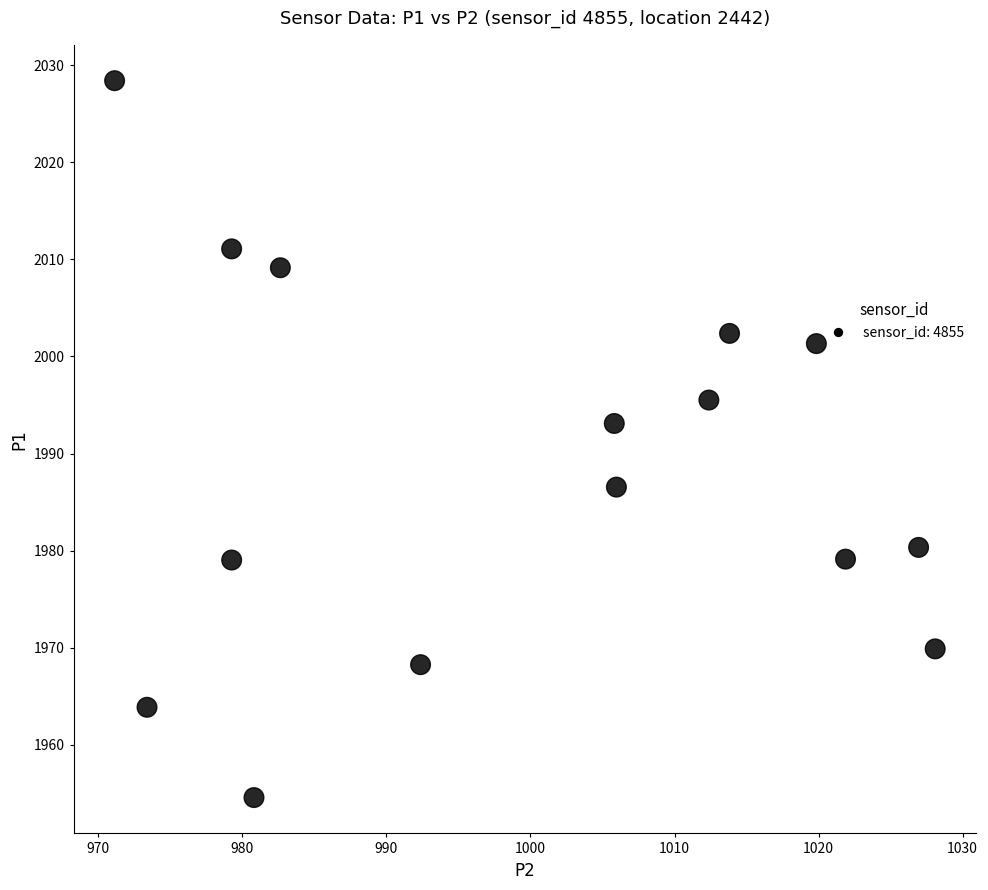

What is the range of Y values (max minus min)?

73.9